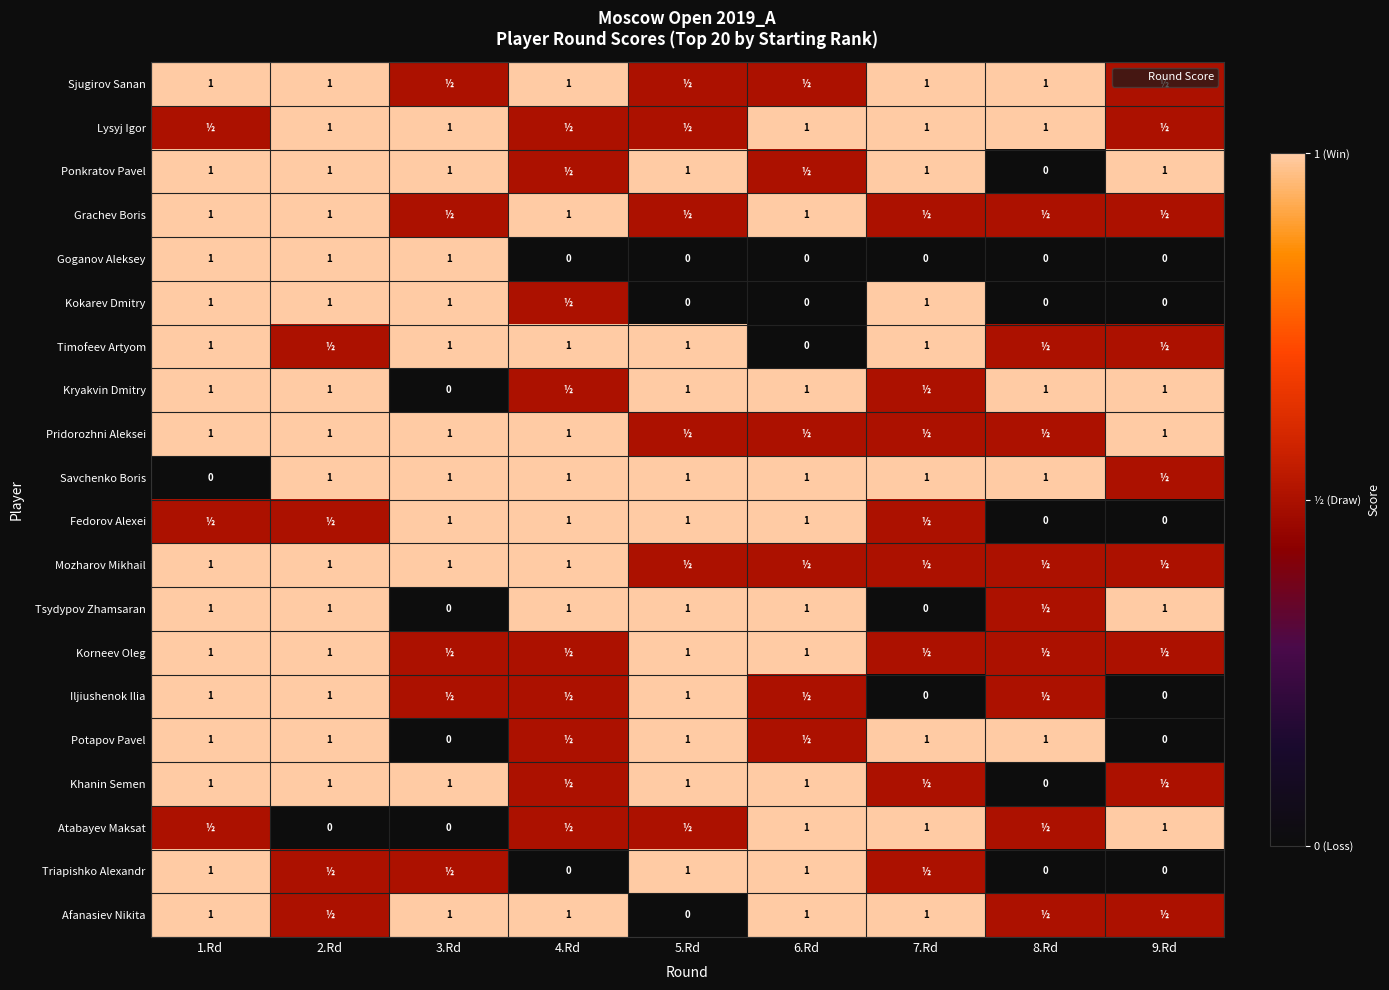

What is the difference between the maximum and minimum values in the Triapishko Alexandr series?

1.0